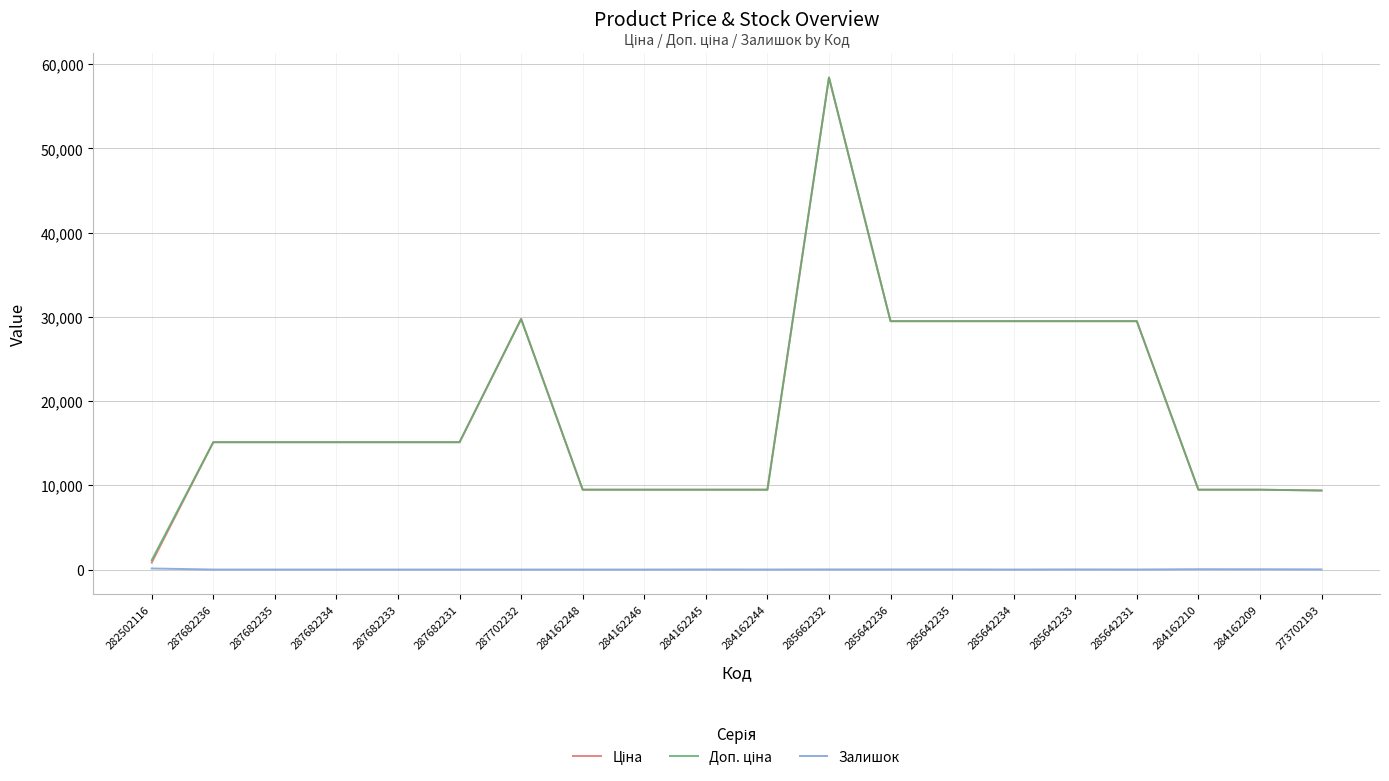

At which category does the chart reach its peak across all series?

285662232